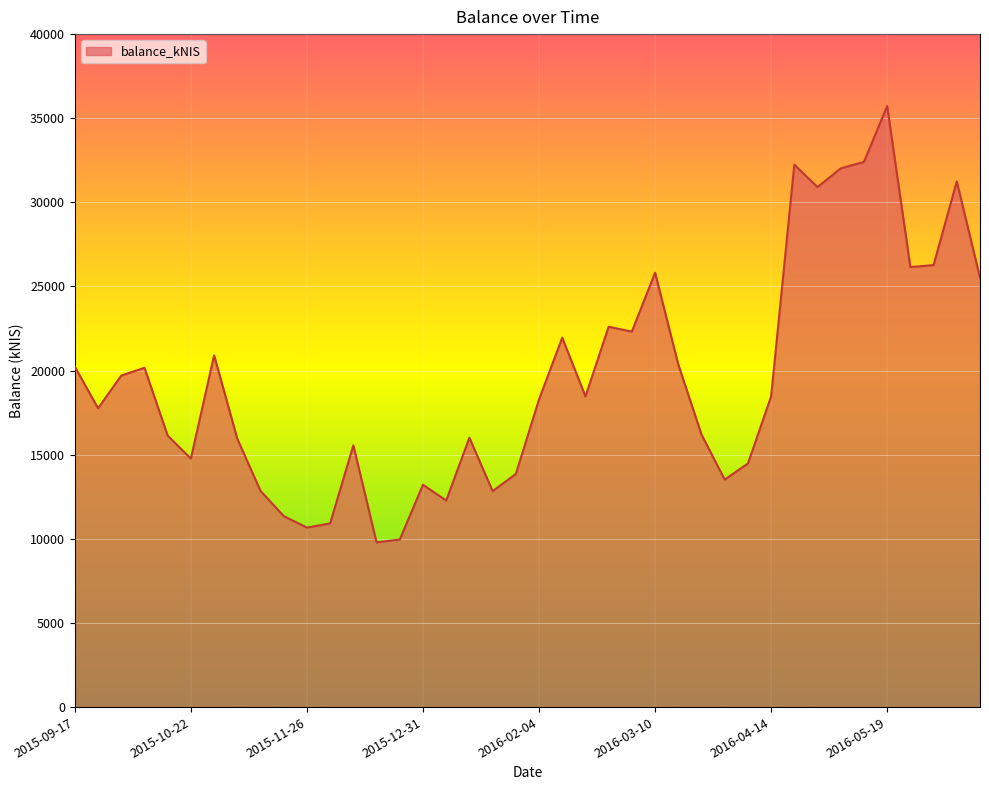

What is the smallest value displayed?

9792.5